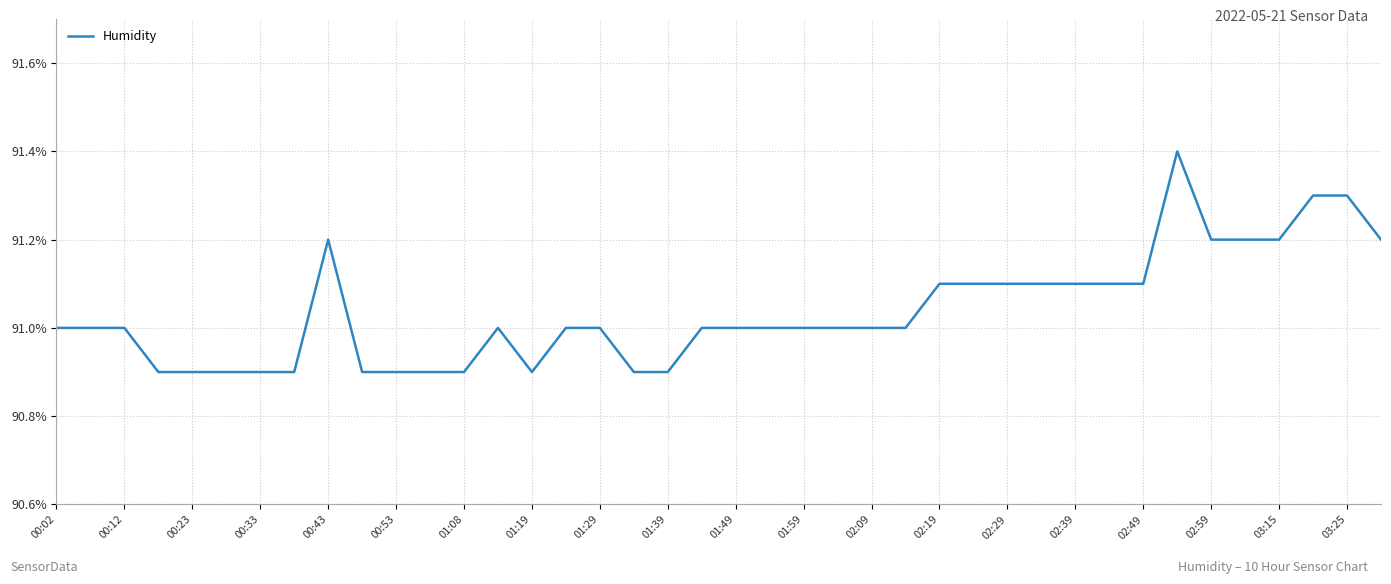

What is the minimum value shown in the chart?

90.9